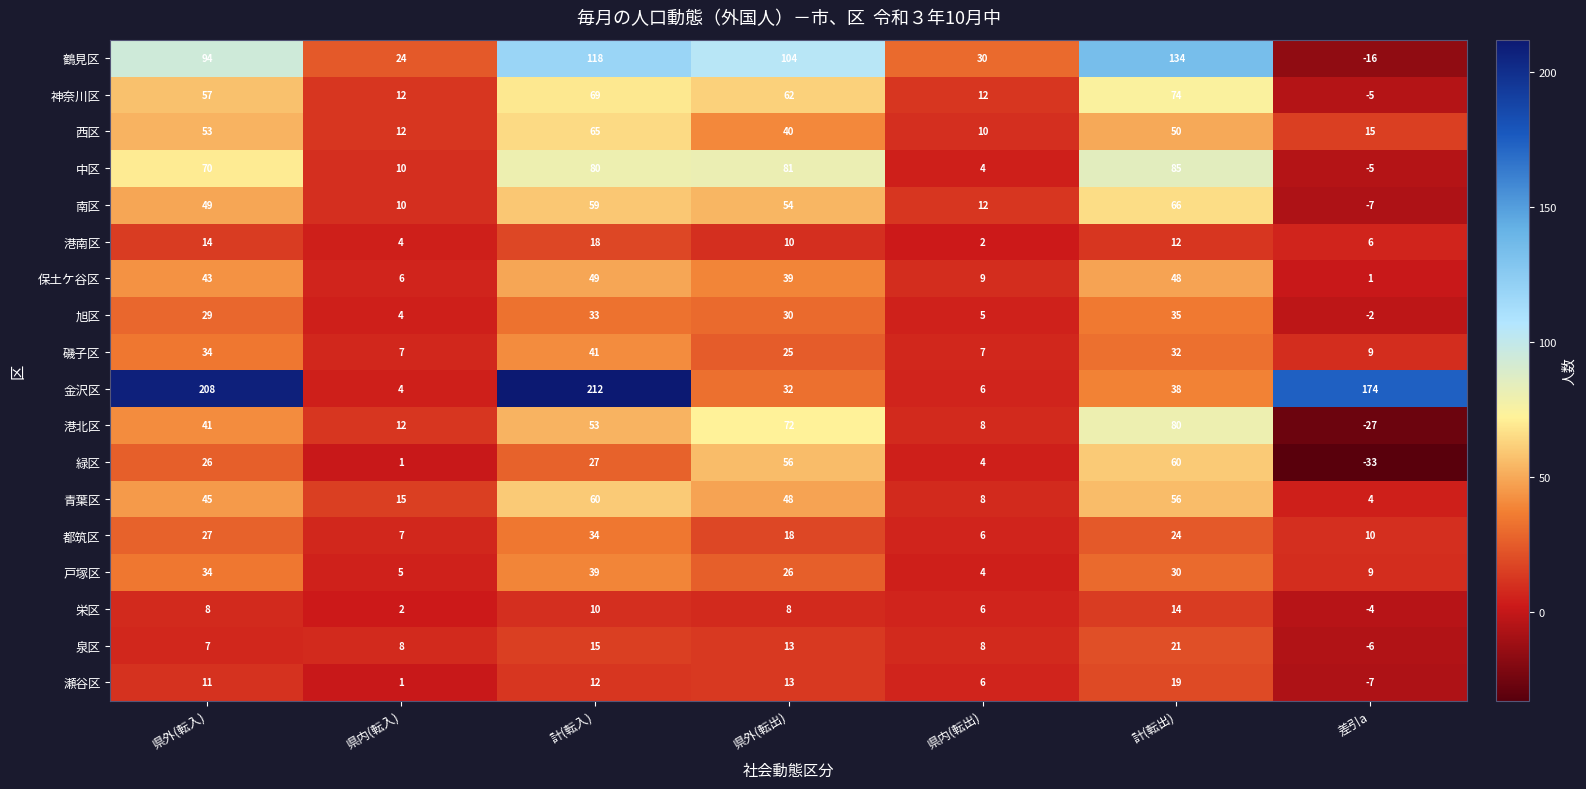

Which series changed the most between 県内(転入) and 差引a?

金沢区